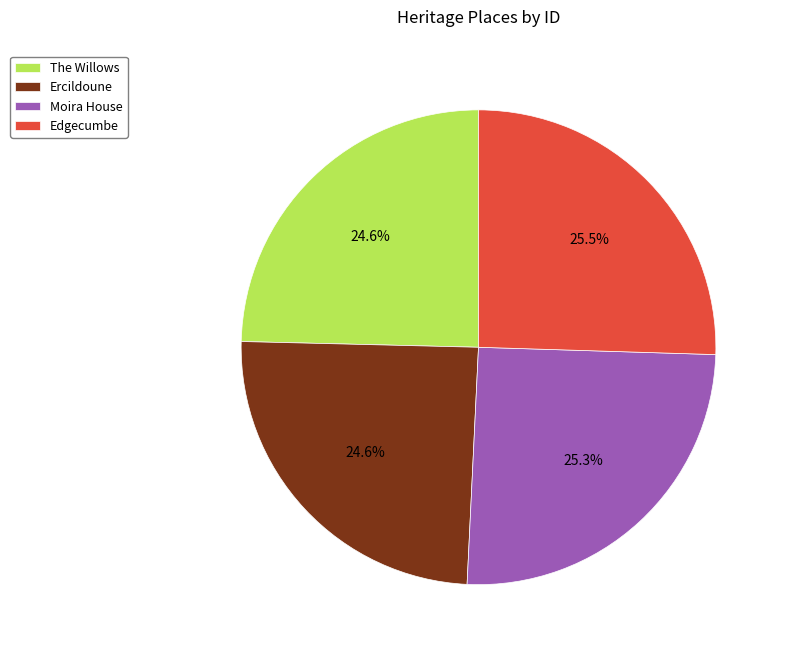

What is the total percentage of Ercildoune and The Willows?

49.2%